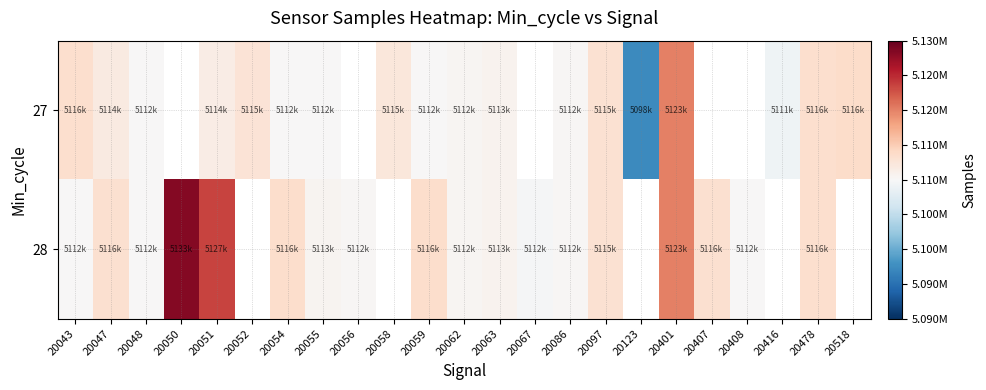

How many values in the 27 series exceed 5114601?

7